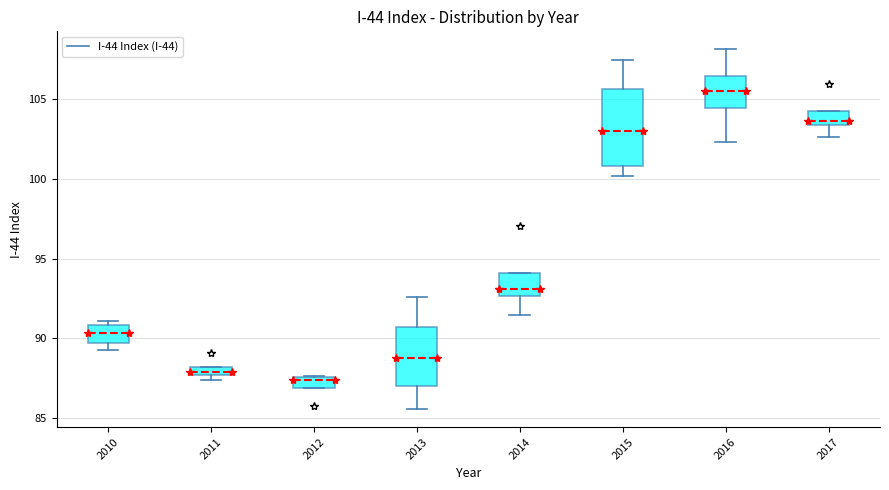

Which box has the highest median line?

2016